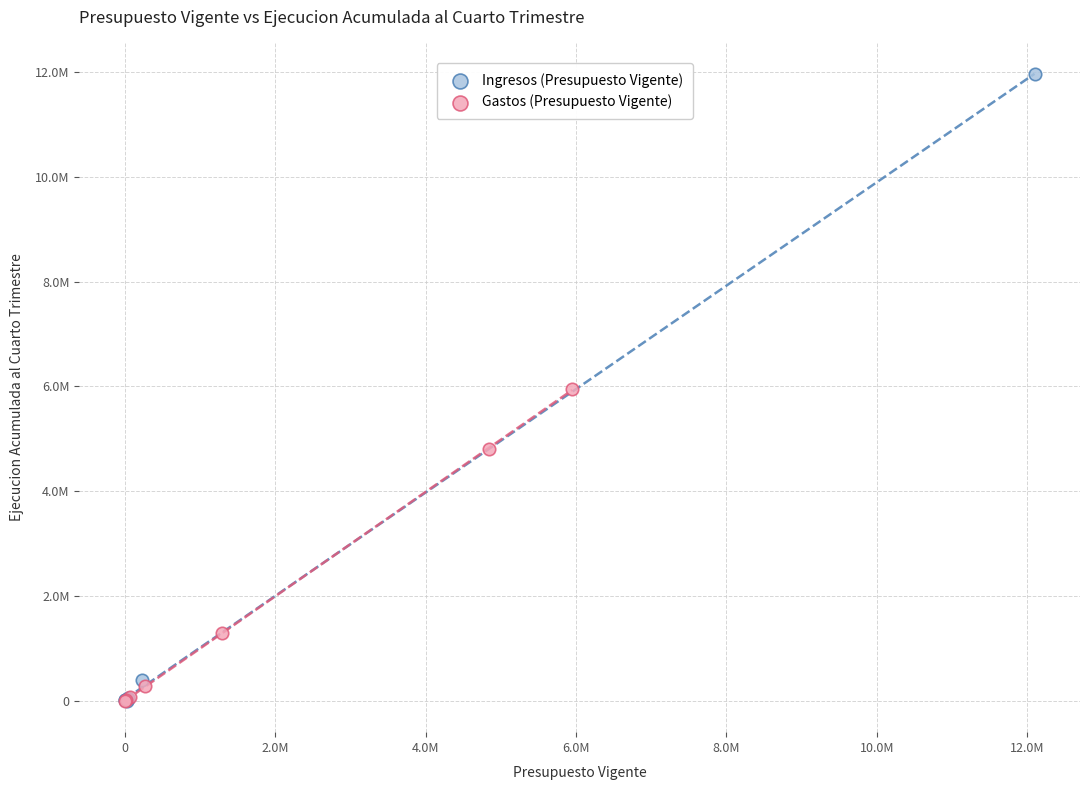

Which series has the largest Y range (max minus min)?

Ingresos (Presupuesto Vigente)